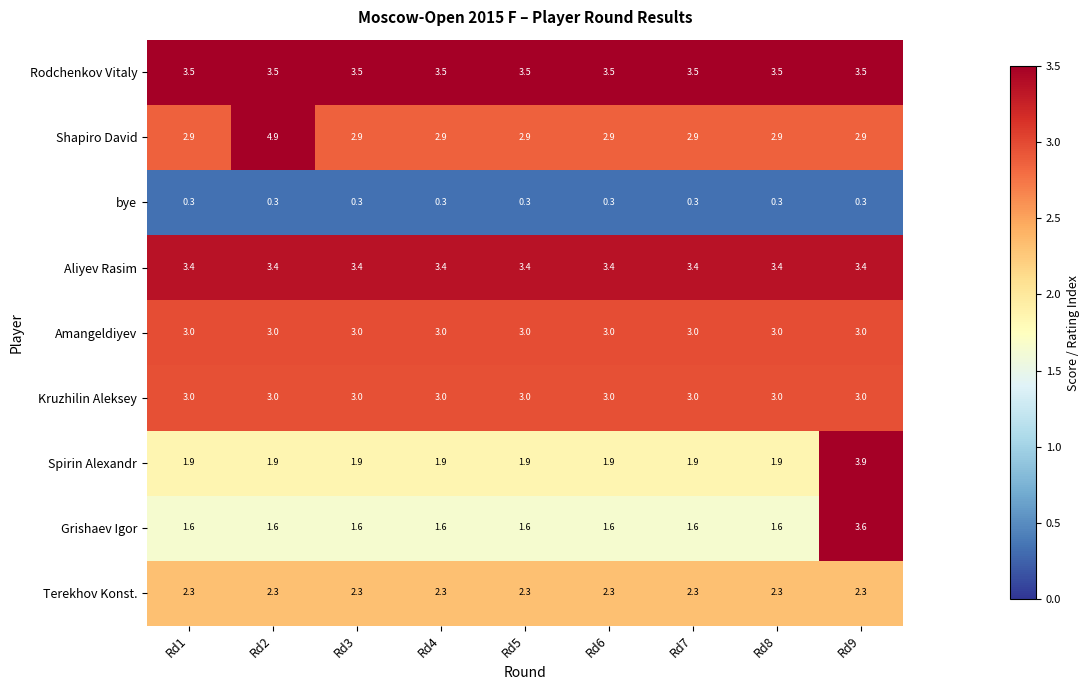

Which category has the highest value in the Spirin Alexandr series?

Rd9